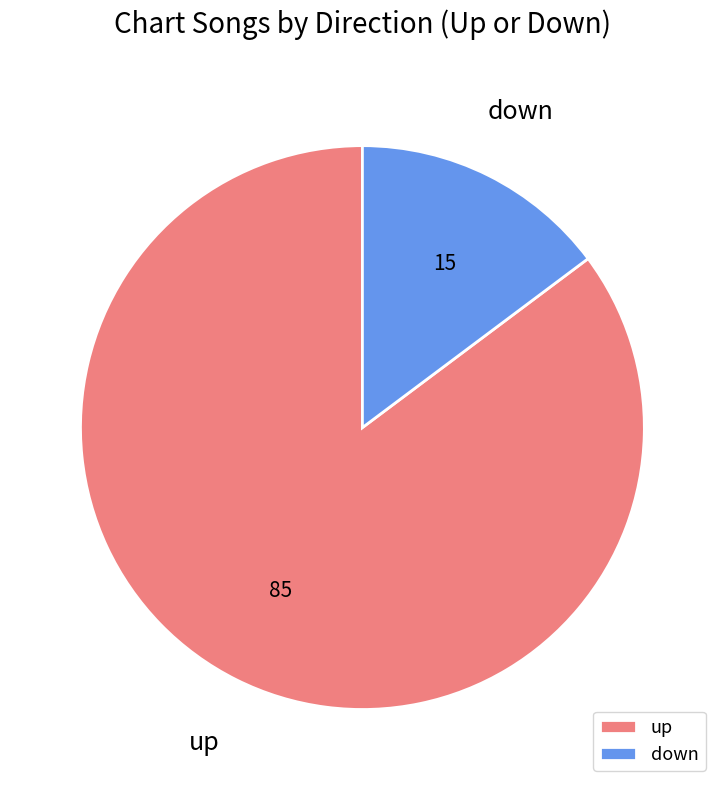

Rank the categories by value from lowest to highest.

down, up